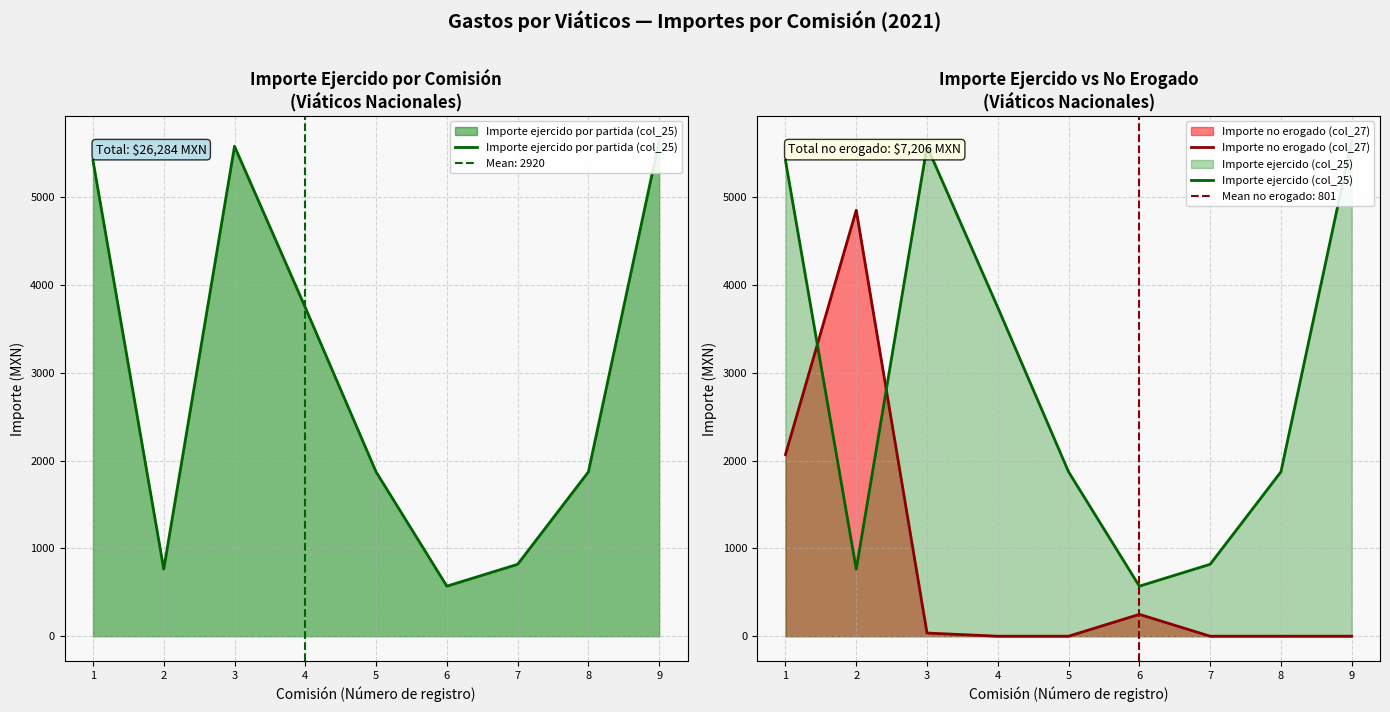

What is the lowest value of the Importe ejercido por partida (col_25) series?

570